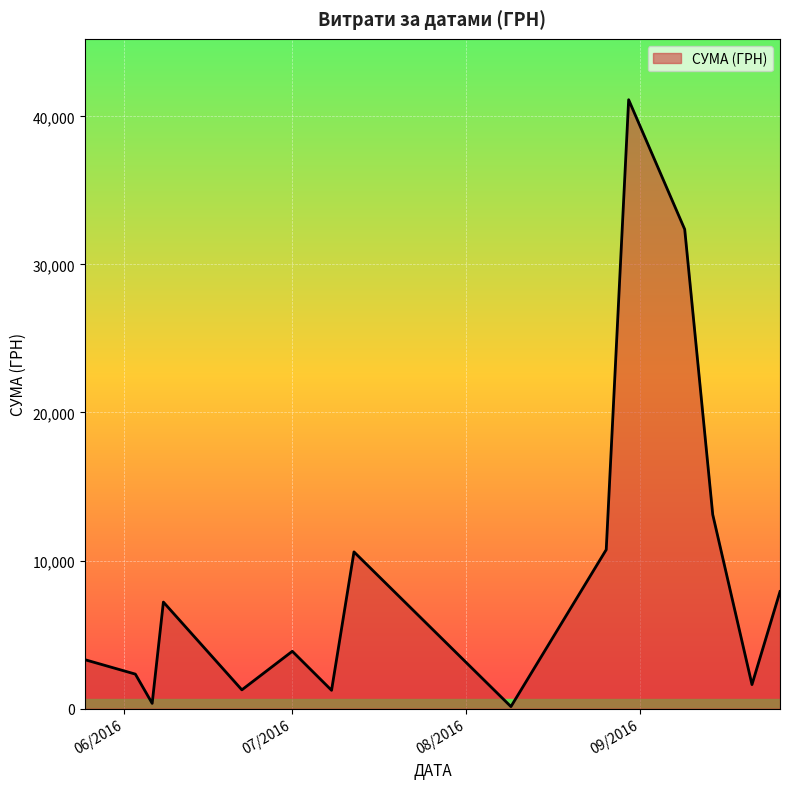

Does the chart have visible grid lines?

Yes